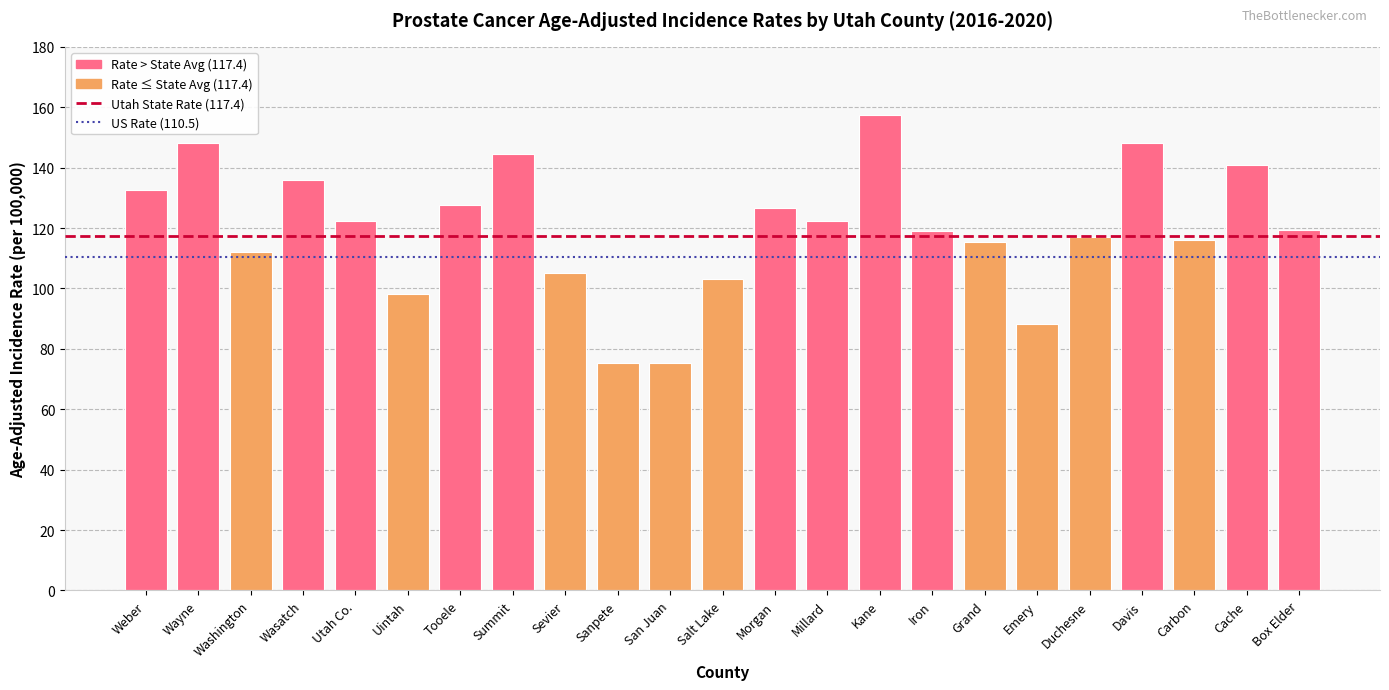

What is the average value?

119.6